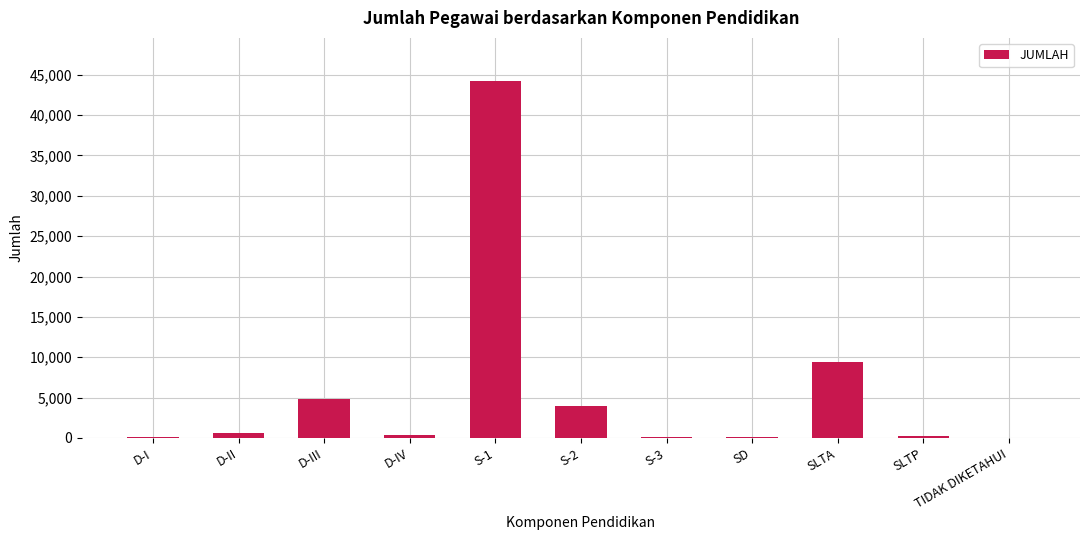

What is the average value?

5805